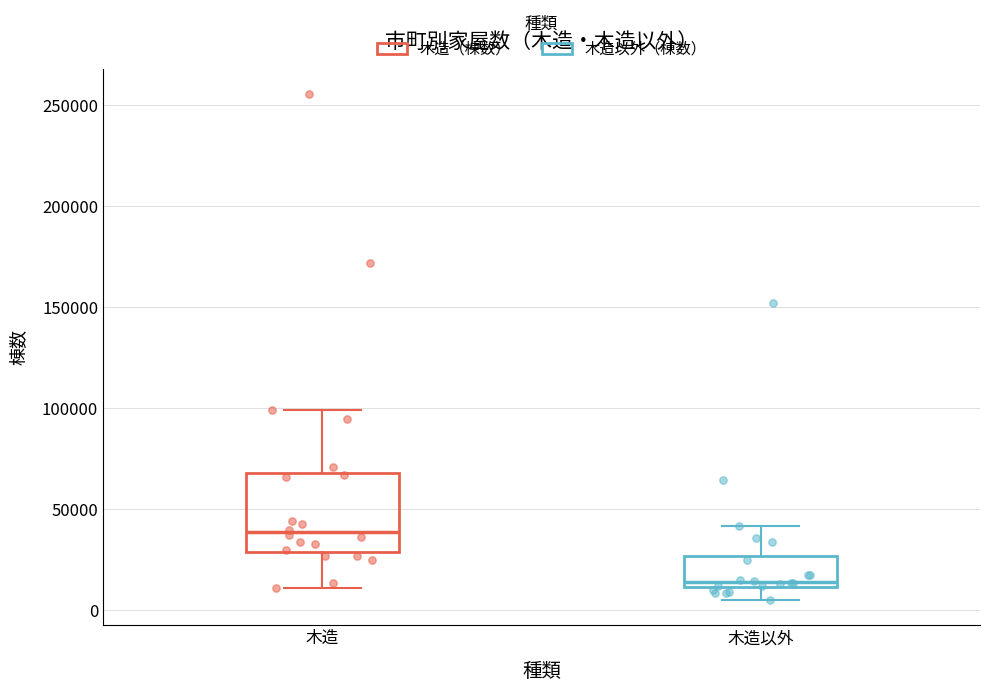

Reading left to right, read every box against the y-axis: the position of its median line, the range the box covers, and the ends of its whiskers. The values are not printed on the chart, so give them approximately, as read against the axis.

木造: median 40000, box 30000 to 70000, whiskers 10000 to 100000
木造以外: median 15000, box 10000 to 25000, whiskers 5000 to 40000